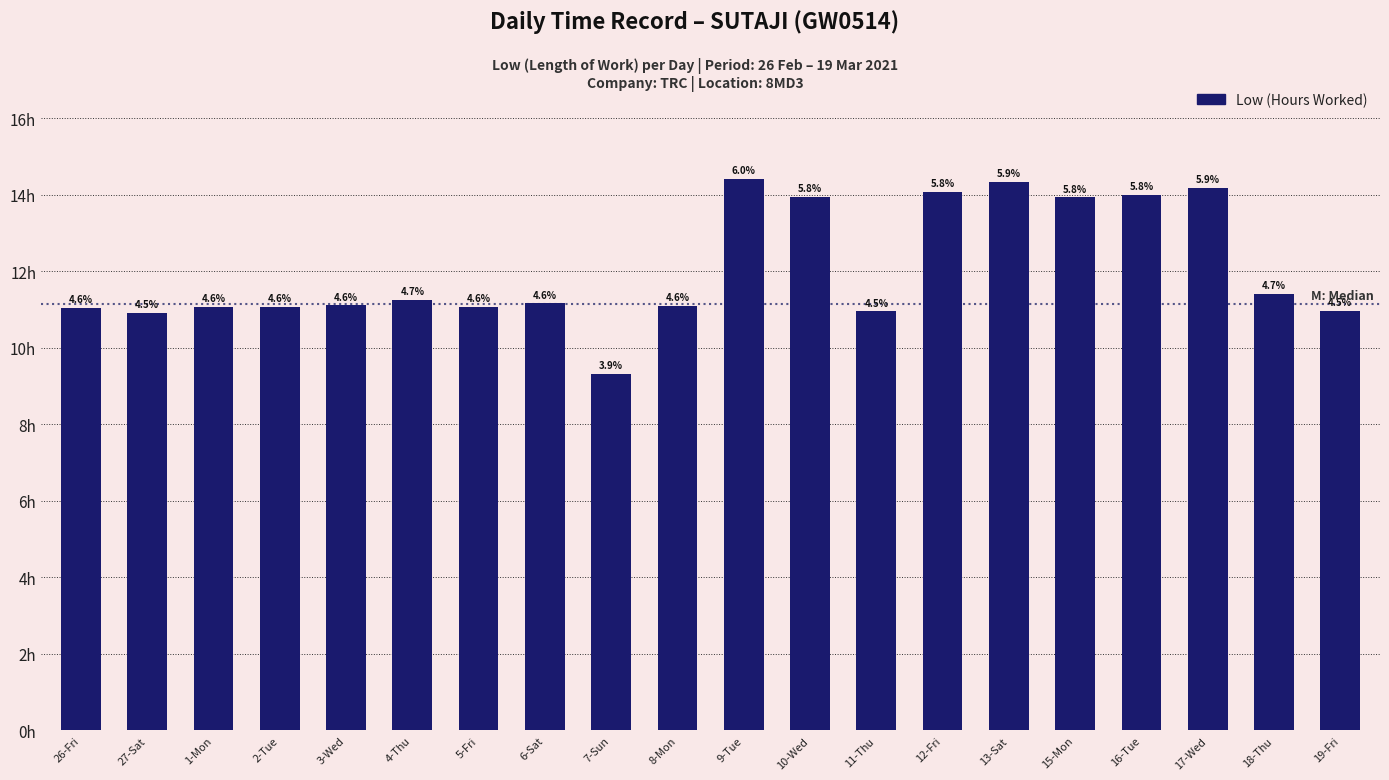

Where is the data nearest to the value 11?

19-Fri